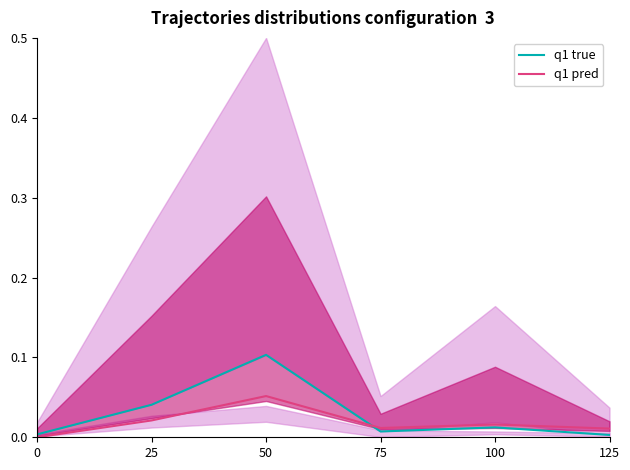

Is the value of q1 true at 0 greater than the value of q1 pred at 50?

No